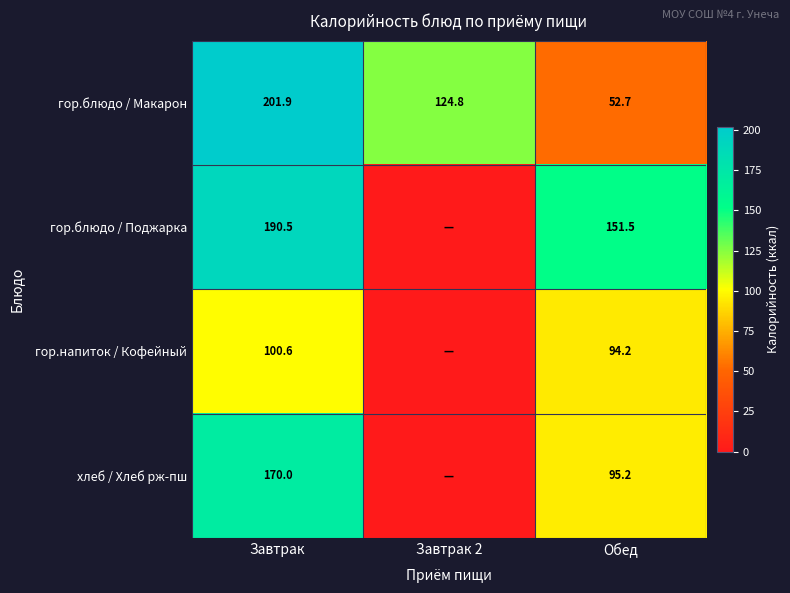

Count the number of data series in this chart.

4